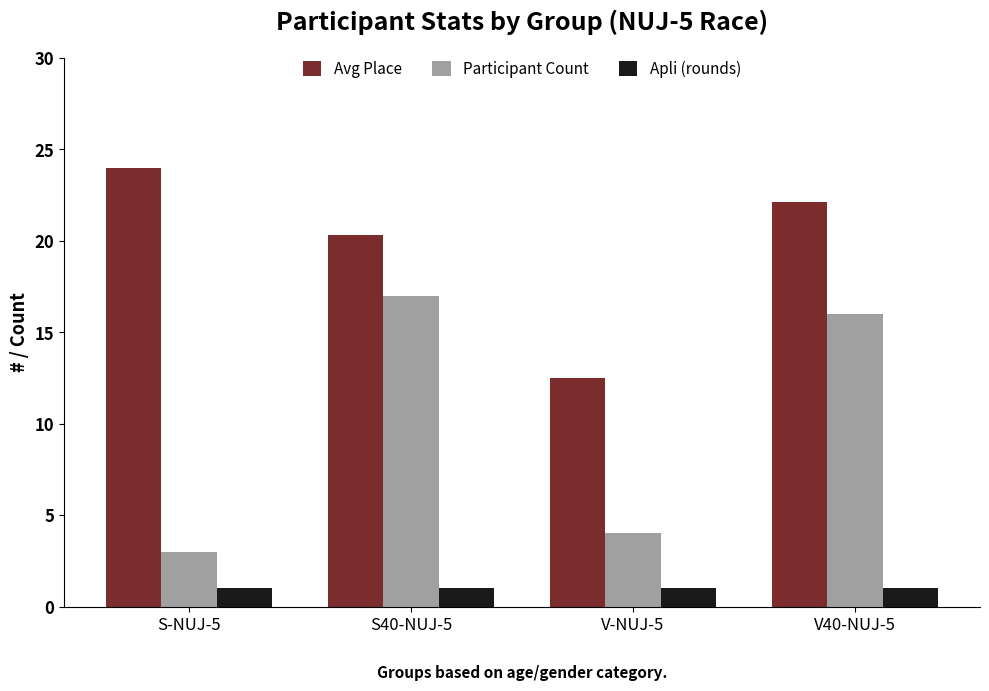

What are all the series names shown in the legend?

Avg Place, Participant Count, Apli (rounds)